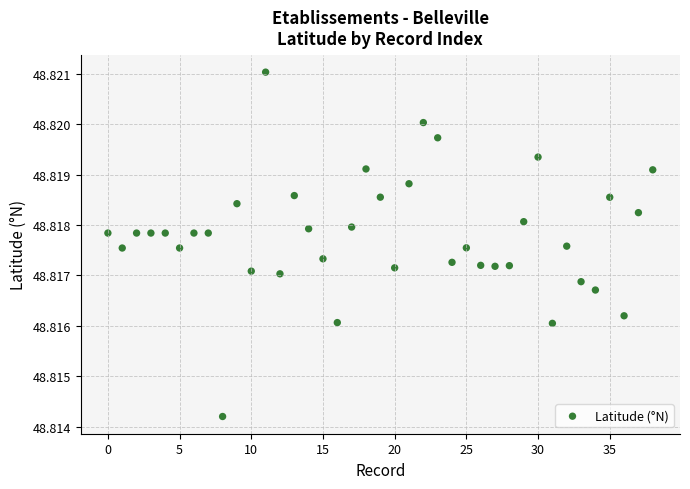

How many data points are displayed?

39